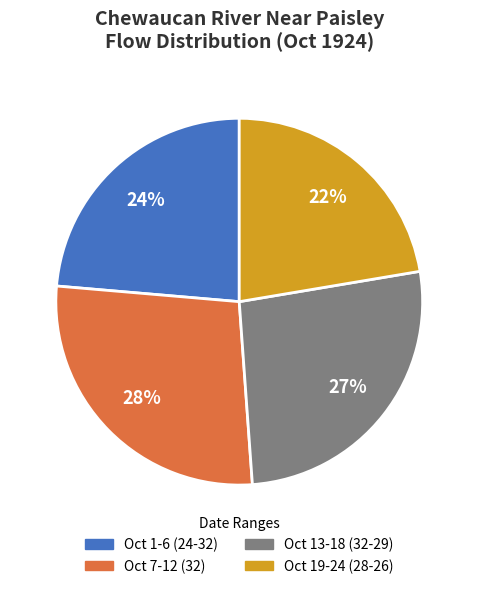

To the nearest percent, what is the average slice percentage?

25%